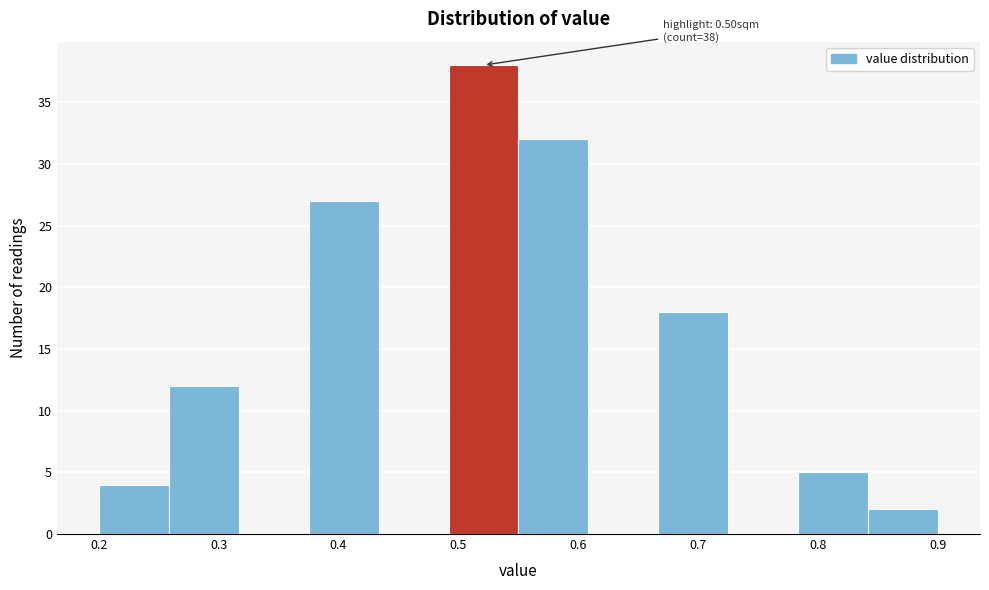

Which range on the x-axis has the tallest bar?

0.49 to 0.55